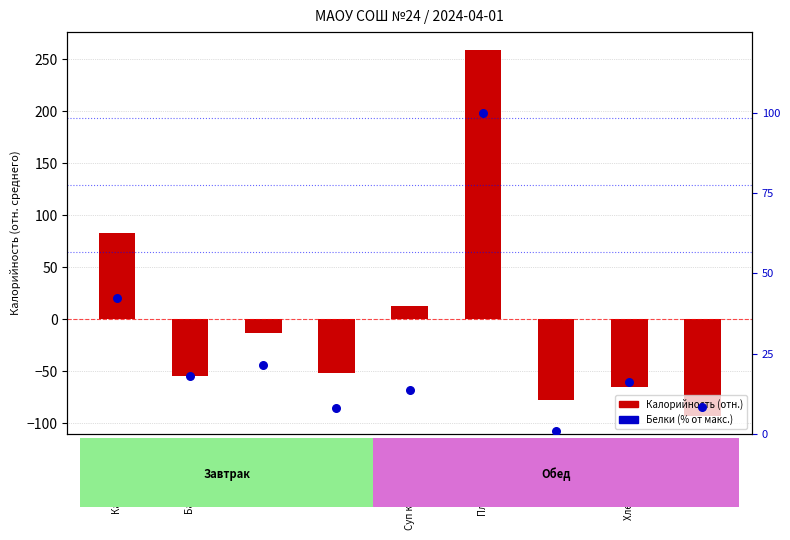

Which series contains the highest Y value?

Калорийность (отн.)